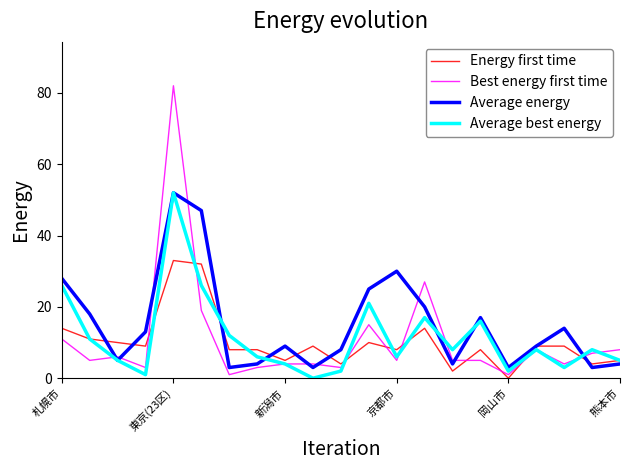

Which series has the largest total across all categories?

Average energy